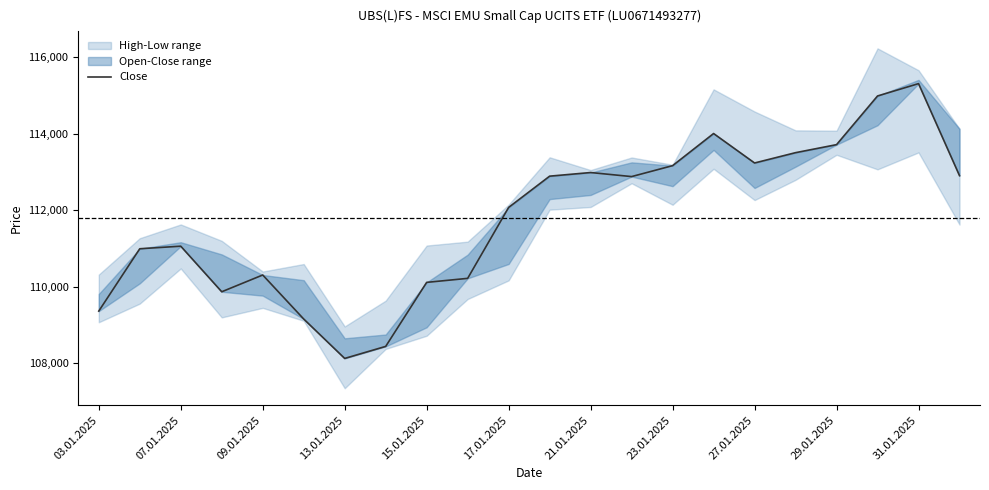

The chart shows a value of 162116 at 03.01.2025. True or false?

False